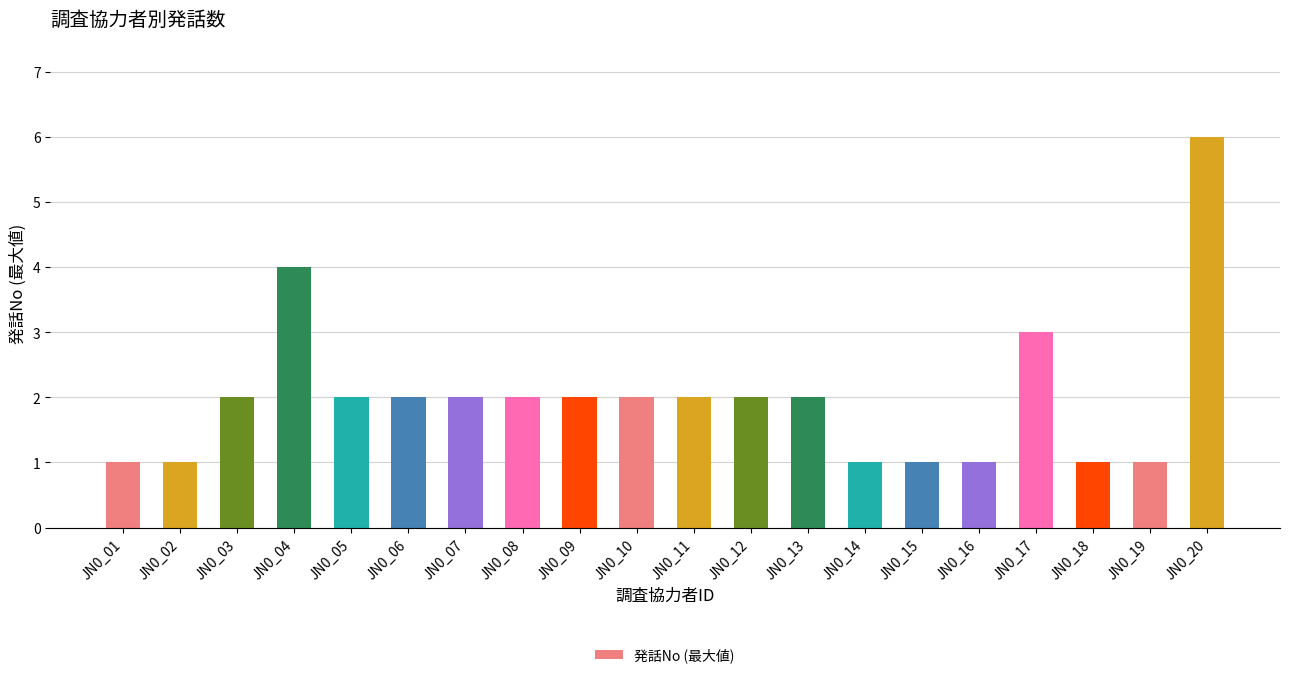

Reading right to left, transcribe all the data shown in this chart.

JN0_20=6	JN0_19=1	JN0_18=1	JN0_17=3	JN0_16=1	JN0_15=1	JN0_14=1	JN0_13=2	JN0_12=2	JN0_11=2	JN0_10=2	JN0_09=2	JN0_08=2	JN0_07=2	JN0_06=2	JN0_05=2	JN0_04=4	JN0_03=2	JN0_02=1	JN0_01=1